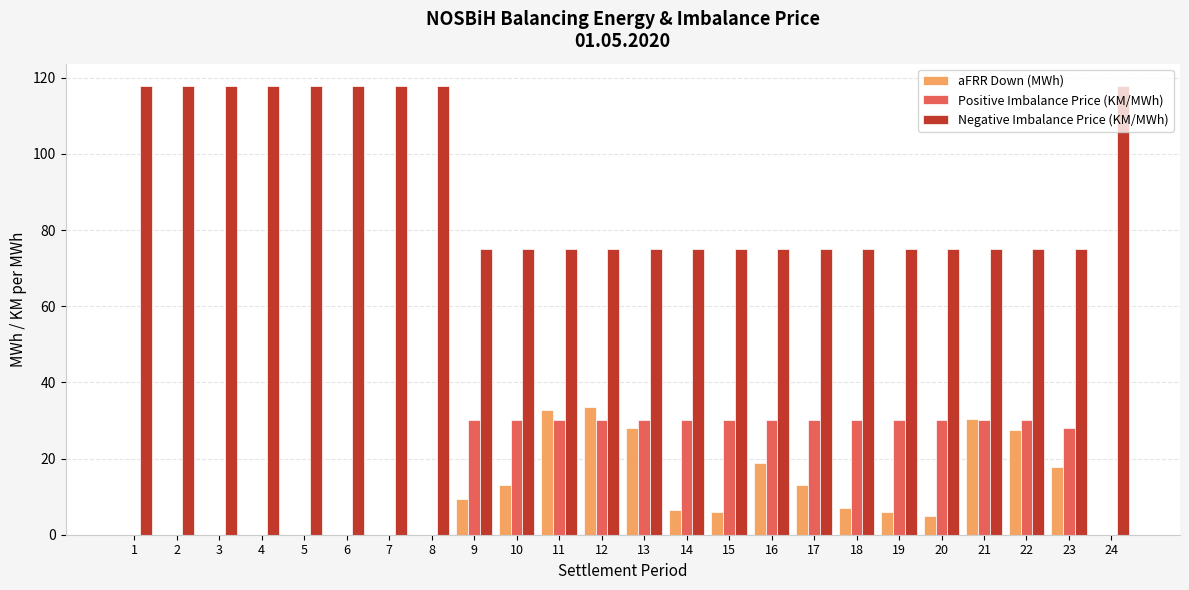

At which label is aFRR Down (MWh) closest to 16?

23